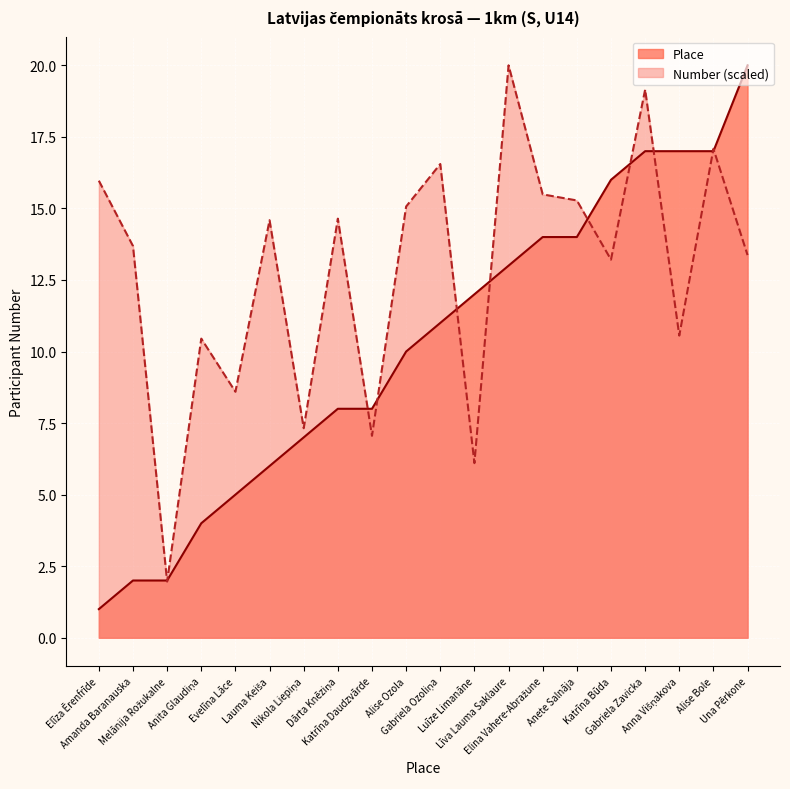

Rank the series at Alise Bole from highest to lowest value.

Number, Place